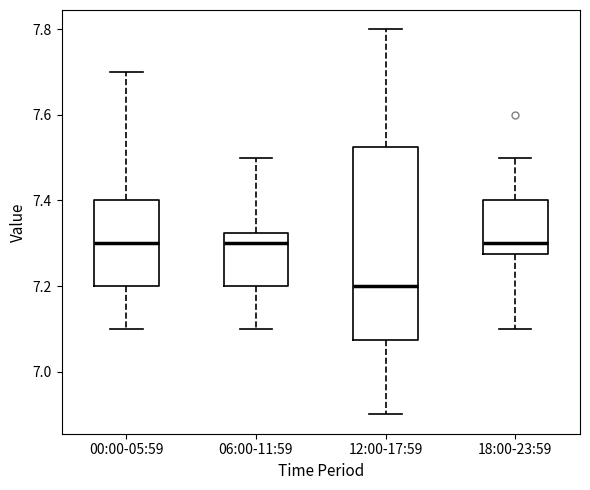

Where is the lower edge of the box for 12:00-17:59 on the y-axis? The values are not printed on the chart, so give them approximately, as read against the axis.

7.08